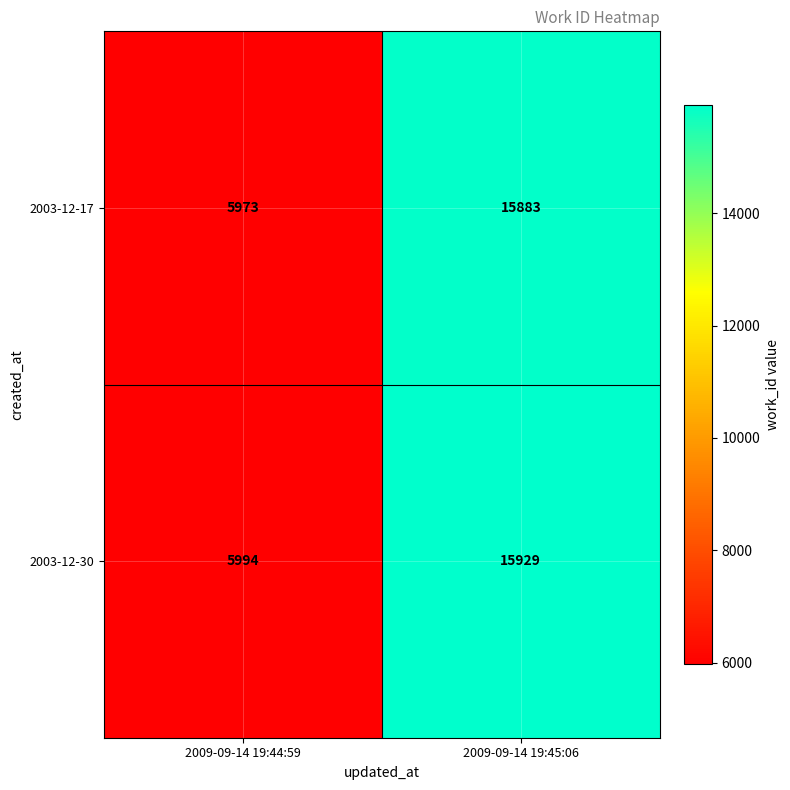

At 2009-09-14 19:45:06, list the series in order from largest to smallest.

2003-12-30, 2003-12-17